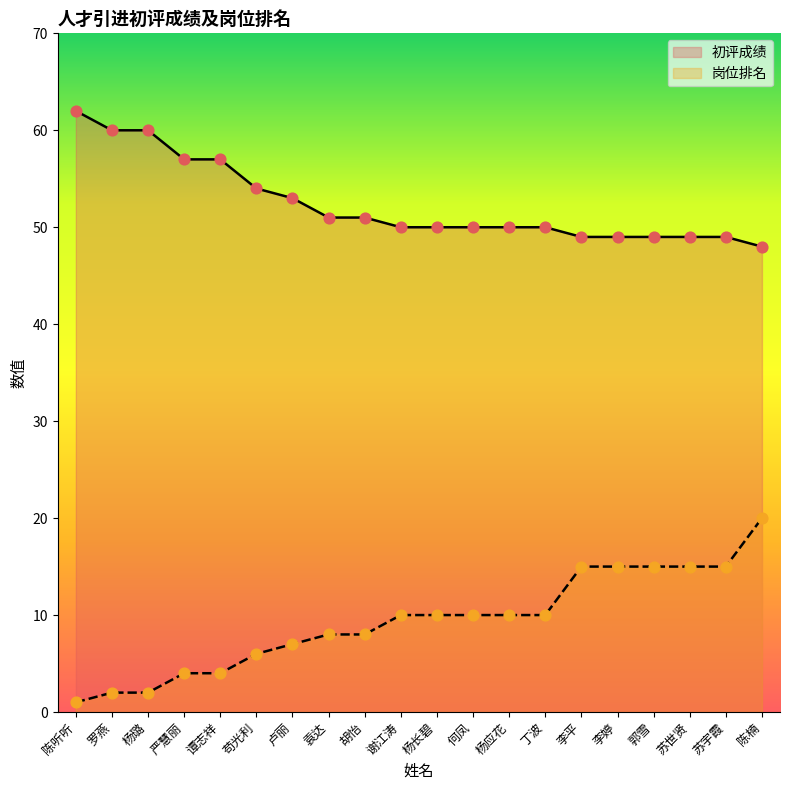

Which series has the largest total across all categories?

初评成绩